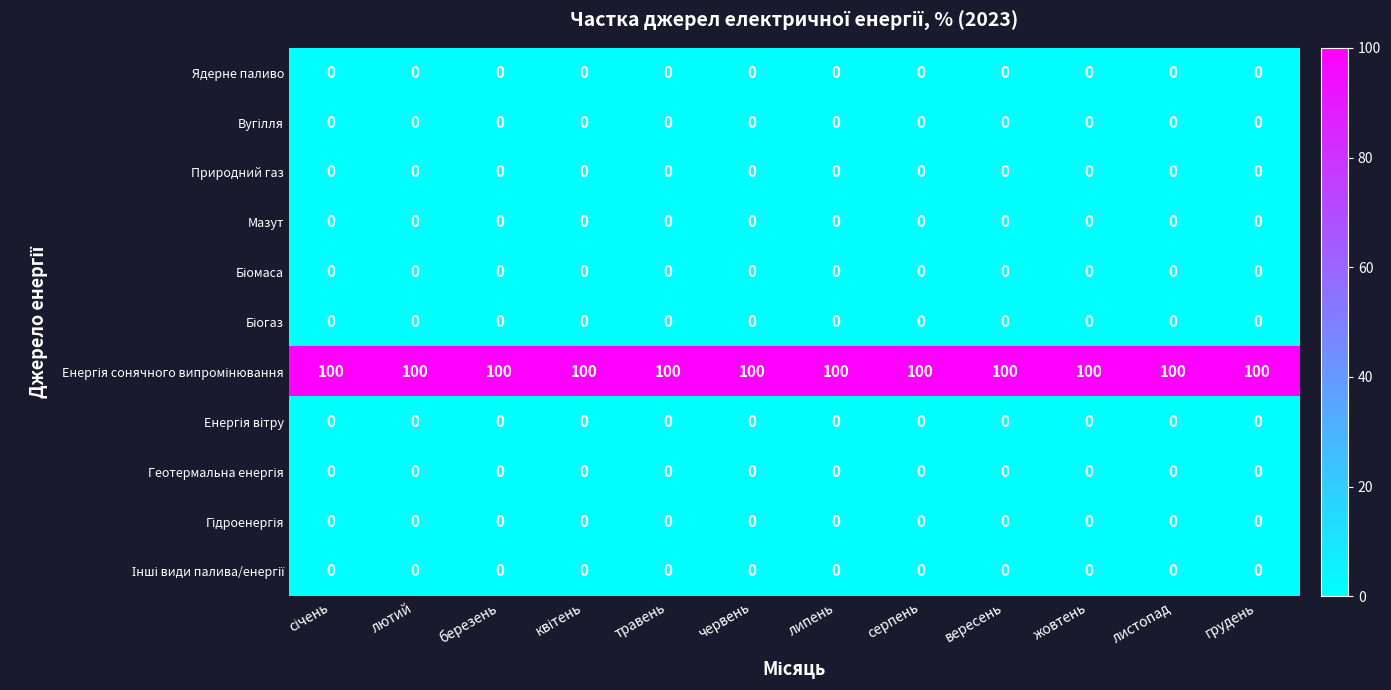

The value of Природний газ at жовтень is 0. True or false?

True